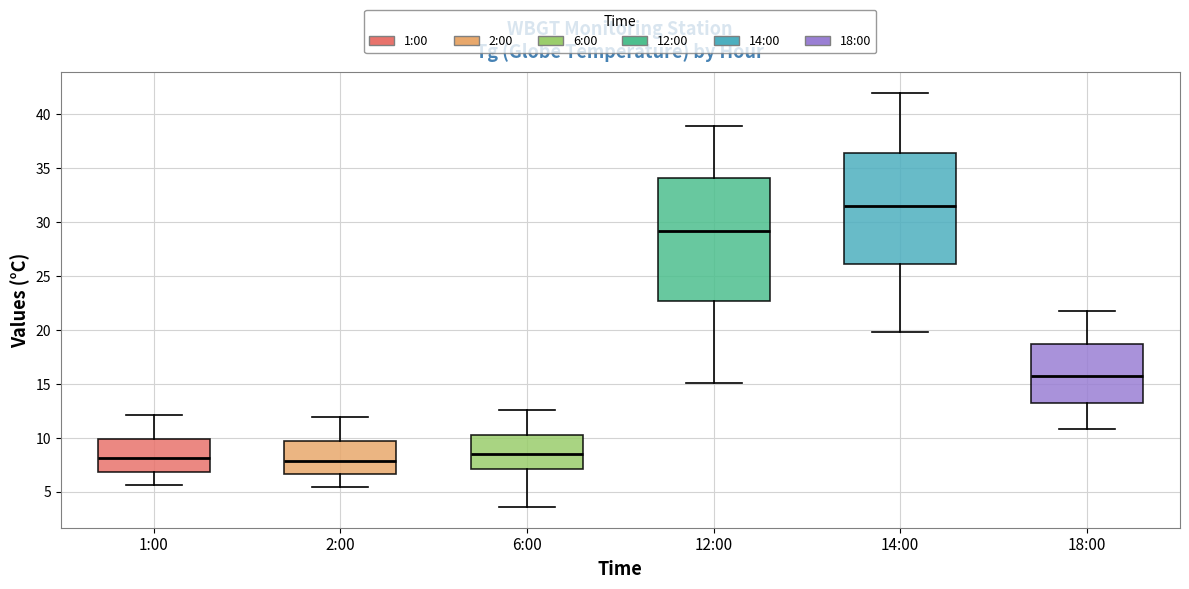

Which box is the tallest, from its lower edge to its upper edge?

12:00